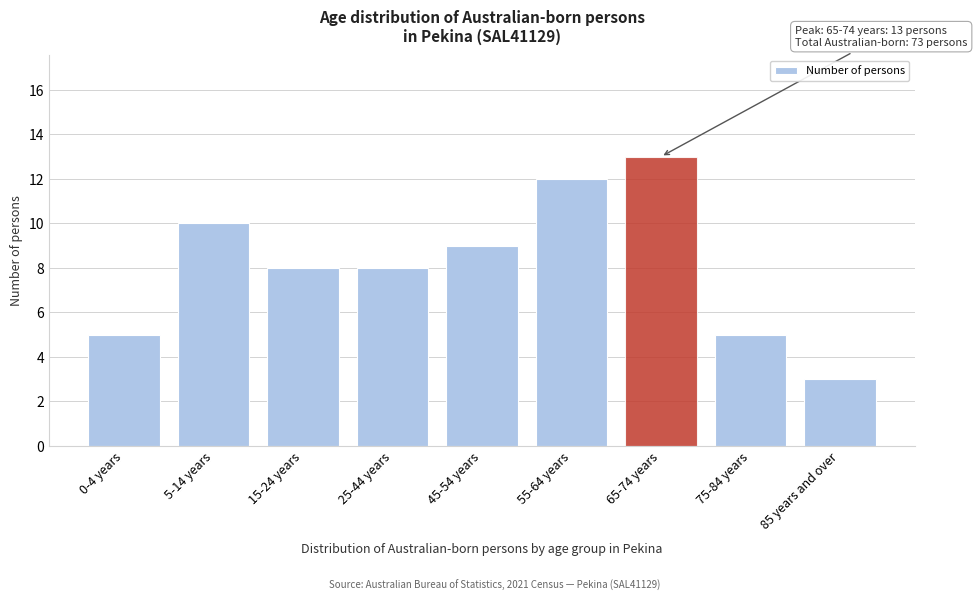

Reading left to right, extract all data points from this chart.

0-4 years=5	5-14 years=10	15-24 years=8	25-44 years=8	45-54 years=9	55-64 years=12	65-74 years=13	75-84 years=5	85 years and over=3